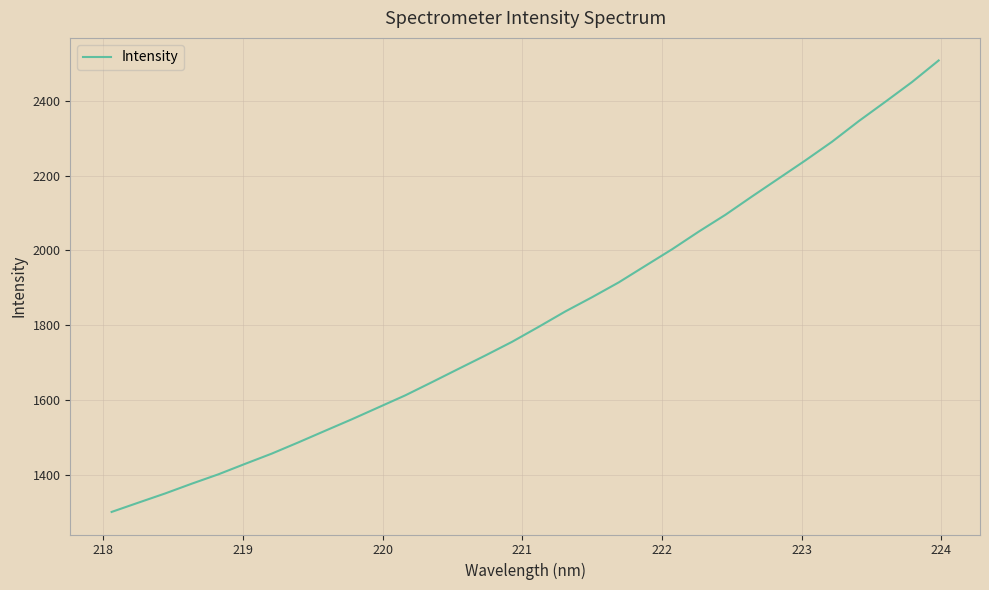

What is the difference between the maximum and minimum values?

1206.8